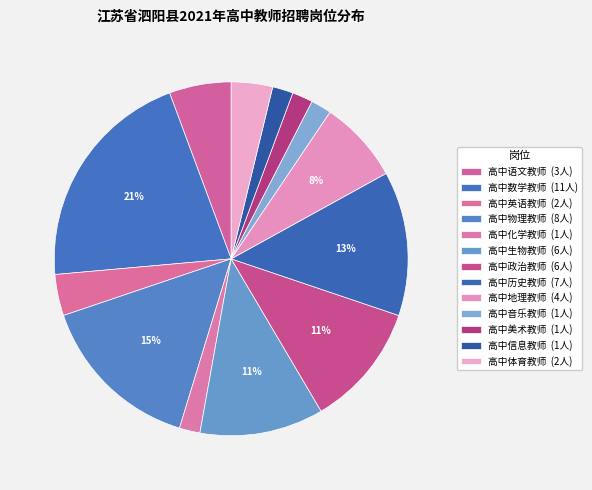

How many slices are in this pie chart?

13